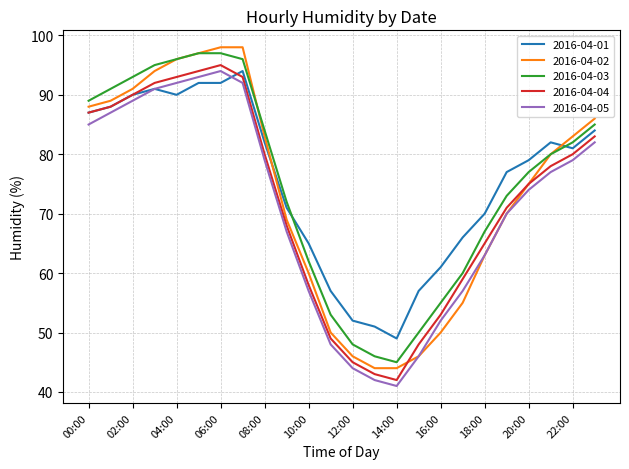

What is the maximum value shown in the chart?

98